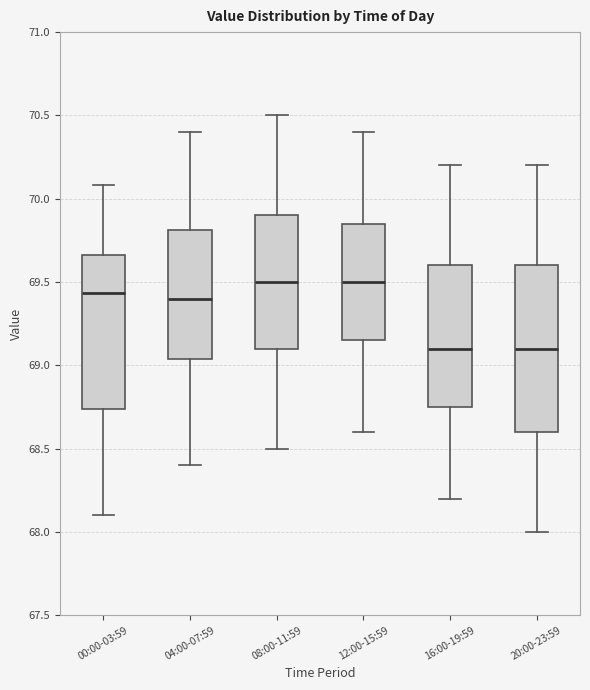

Reading left to right, read every box against the y-axis: the position of its median line, the range the box covers, and the ends of its whiskers. The values are not printed on the chart, so give them approximately, as read against the axis.

00:00-03:59: median 69.45, box 68.75 to 69.65, whiskers 68.10 to 70.10
04:00-07:59: median 69.40, box 69.05 to 69.80, whiskers 68.40 to 70.40
08:00-11:59: median 69.50, box 69.10 to 69.90, whiskers 68.50 to 70.50
12:00-15:59: median 69.50, box 69.15 to 69.85, whiskers 68.60 to 70.40
16:00-19:59: median 69.10, box 68.75 to 69.60, whiskers 68.20 to 70.20
20:00-23:59: median 69.10, box 68.60 to 69.60, whiskers 68.00 to 70.20